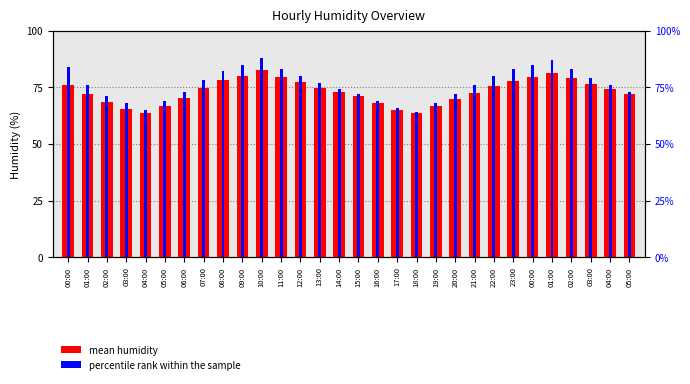

How many bars are there in each group?

2